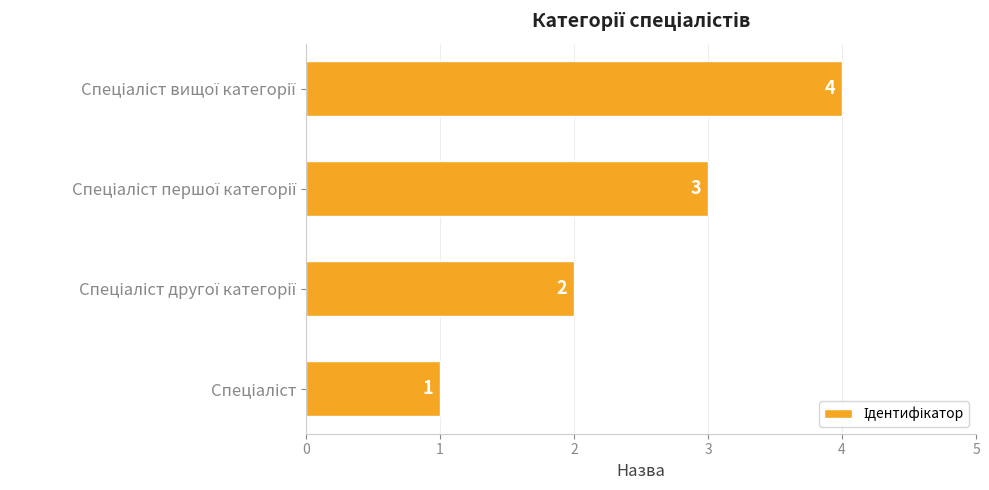

What is the difference between the maximum and minimum values?

3